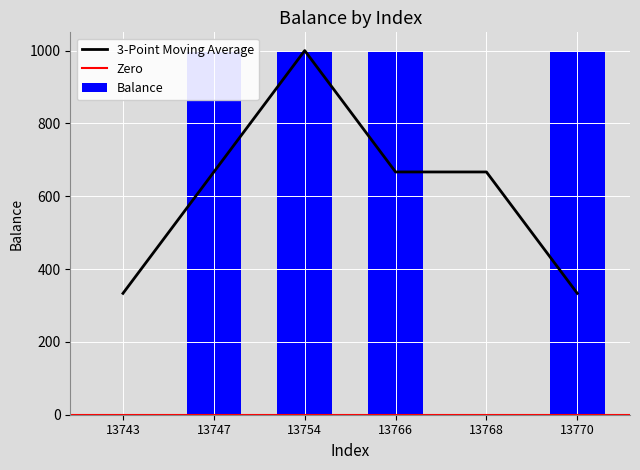

What is the difference between the maximum and second lowest values?

1000.2